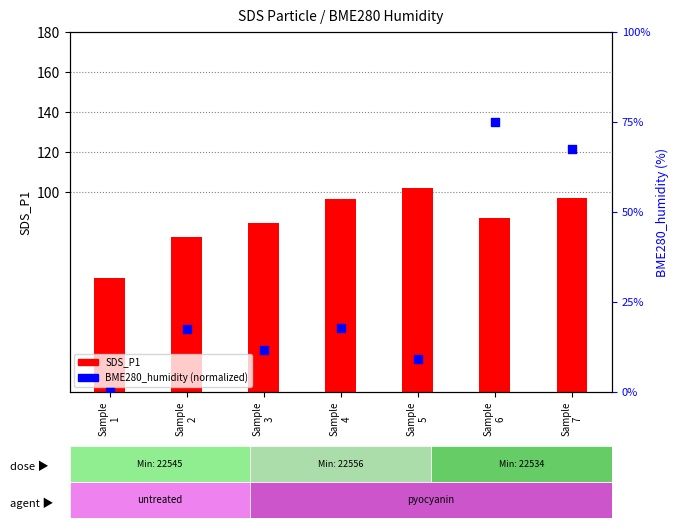

Which series has the largest Y range (max minus min)?

BME280_humidity